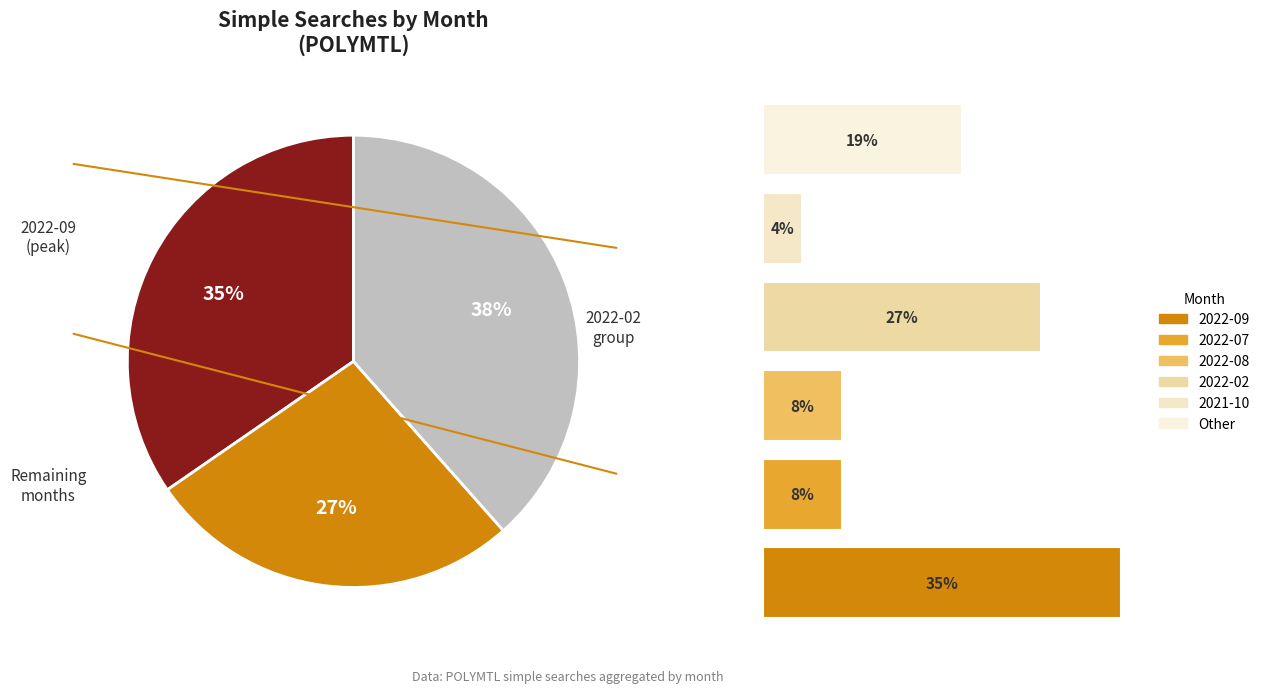

True or false: 2022-09 accounts for 31% of the total.

False